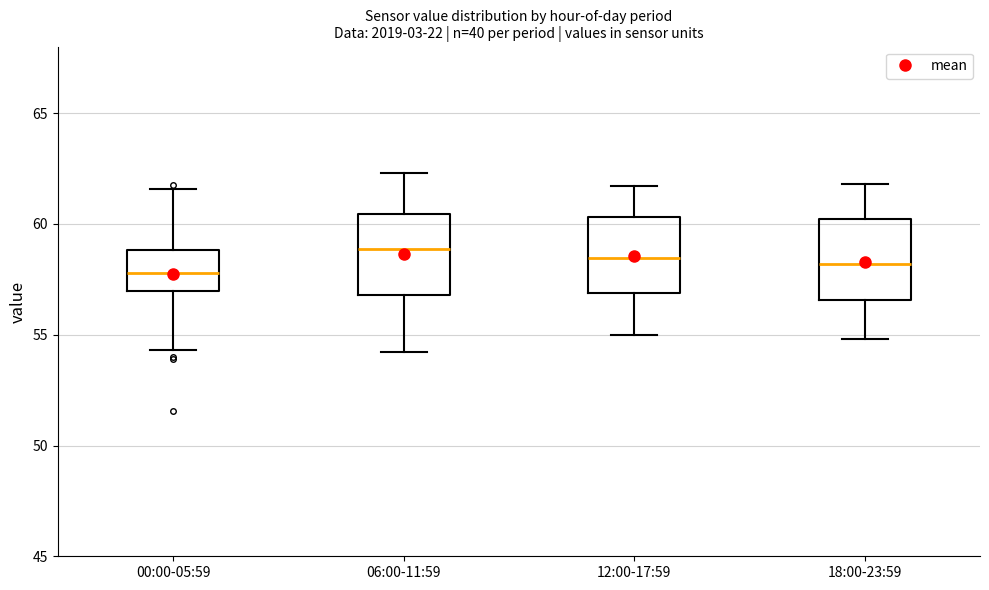

Where does the upper whisker of the box for 06:00-11:59 end on the y-axis? The values are not printed on the chart, so give them approximately, as read against the axis.

62.5